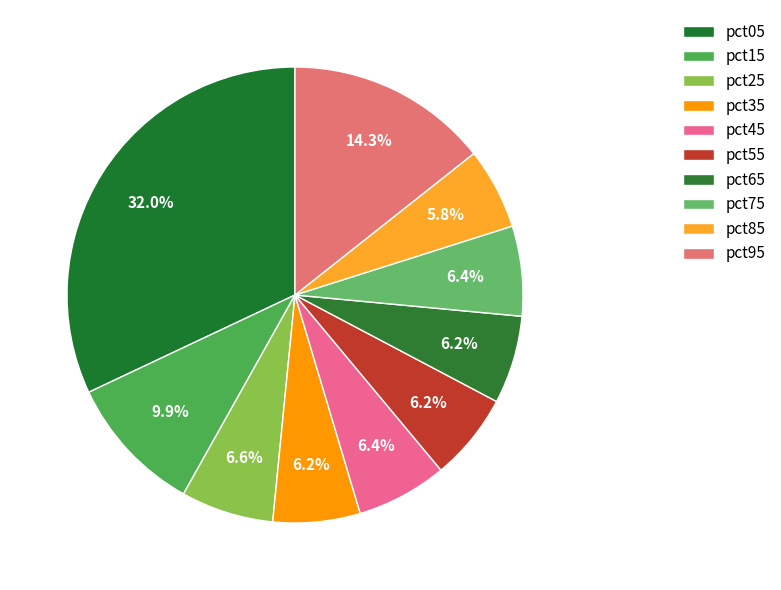

What percentage is the pct35 slice, to the nearest percent?

6%